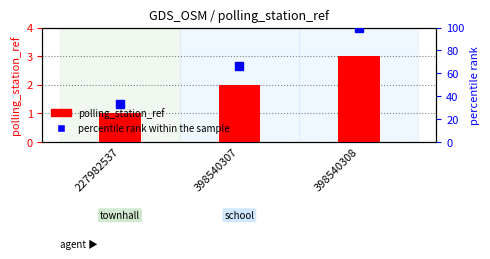

Which series has the largest total across all categories?

percentile rank within the sample